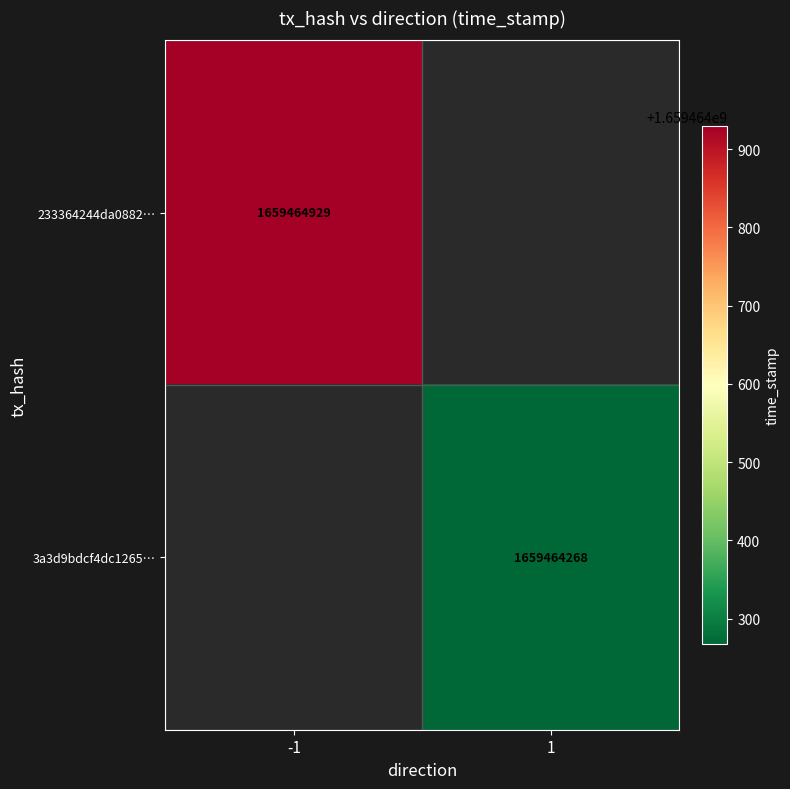

What is the greatest value displayed?

1659464929